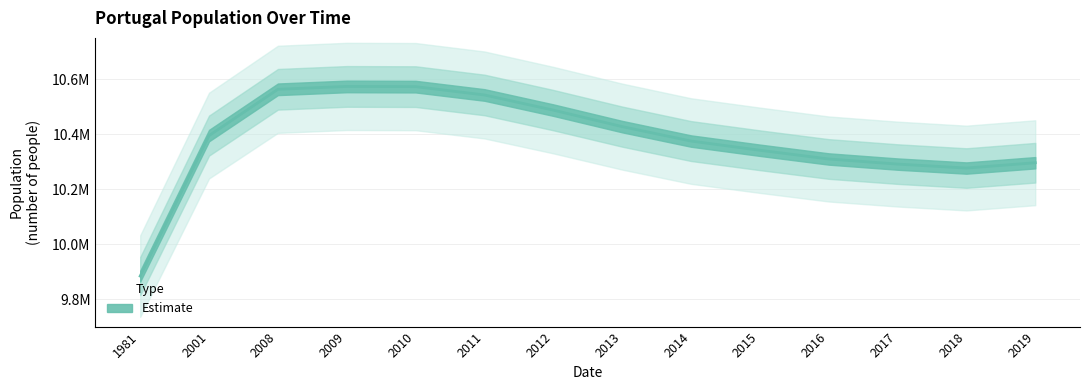

Approximately how many times larger is the value at 2010 compared to 2014?

1.0